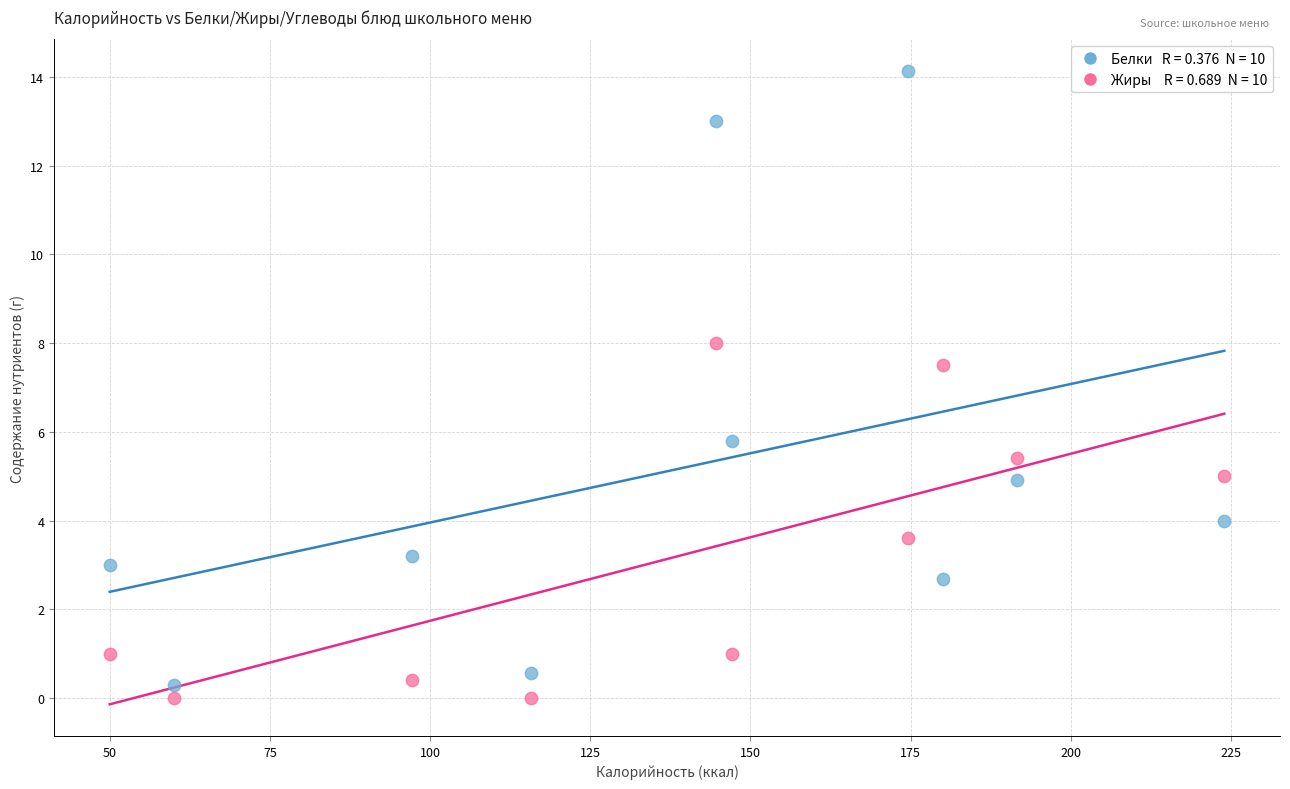

Across all data points, what is the range of Y values (max minus min)?

14.1